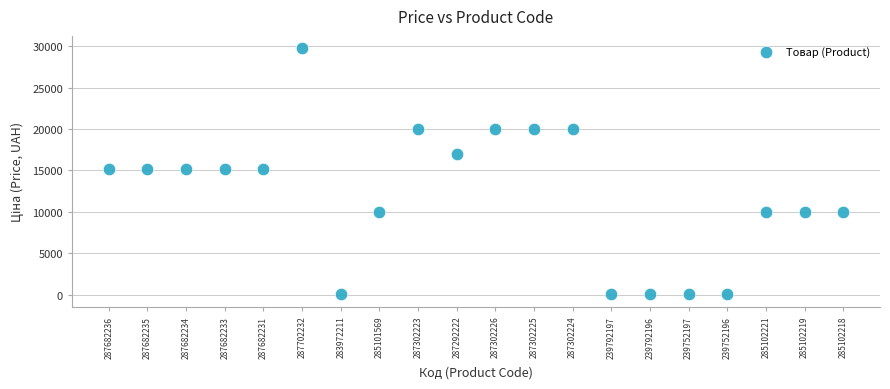

What is the range of Y values (max minus min)?

29715.2